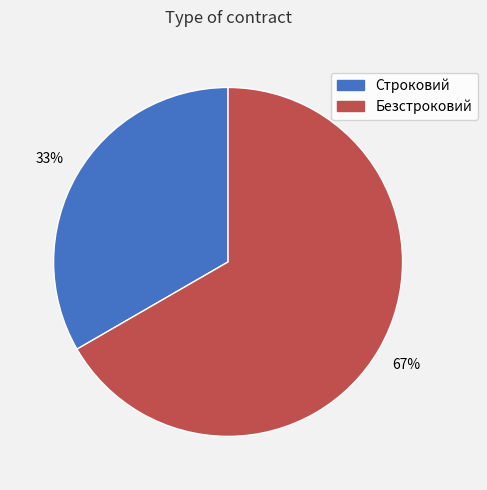

To the nearest percent, what is the combined percentage of Безстроковий and Строковий?

100%